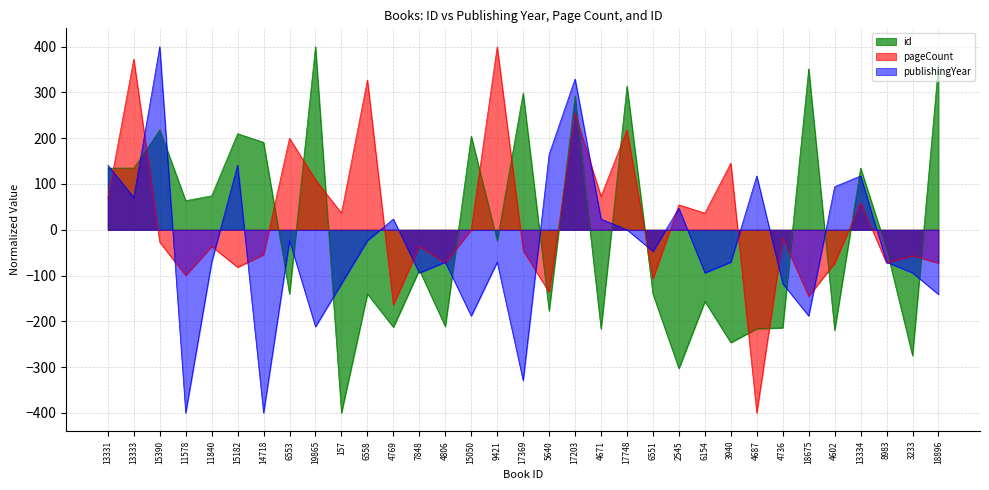

What is the value of the id point at the 19th from the left?

291.9